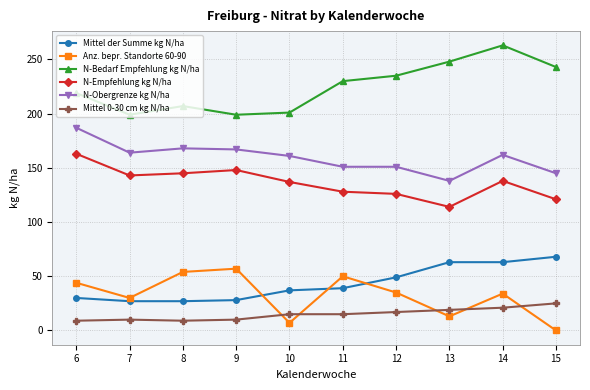

True or false: N-Bedarf Empfehlung kg N/ha and N-Obergrenze kg N/ha cross at least once.

False